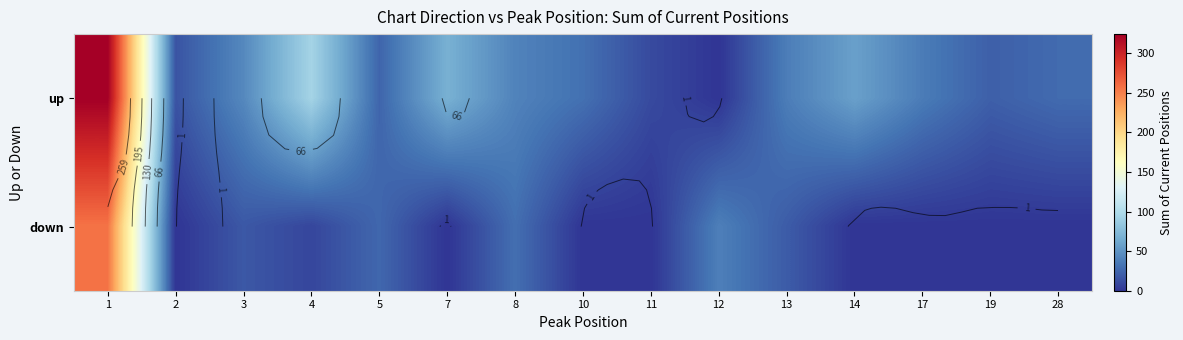

How many categories are shown in the chart?

15